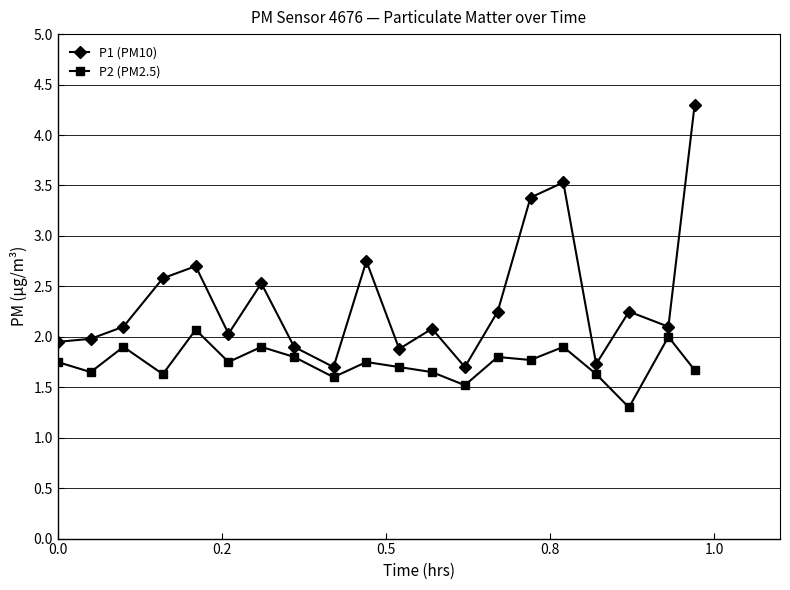

List the series in order of their peak value, highest first.

P1 (PM10), P2 (PM2.5)